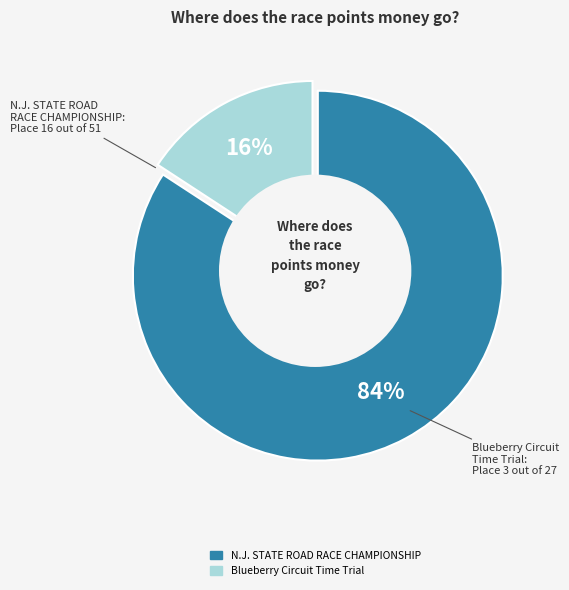

Which category has the biggest portion of the pie?

N.J. STATE ROAD RACE CHAMPIONSHIP